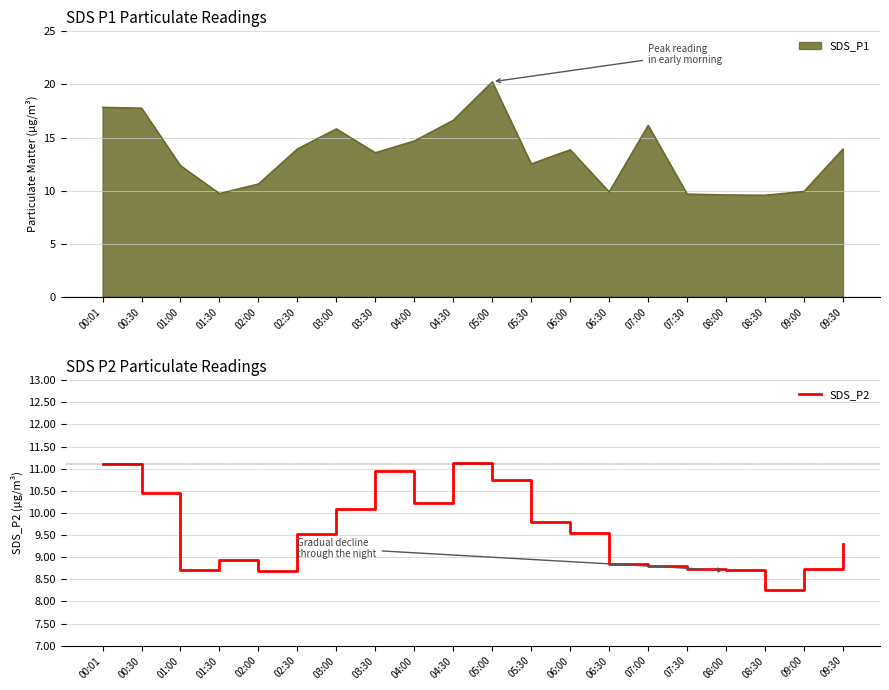

How many data points are above 9?

11